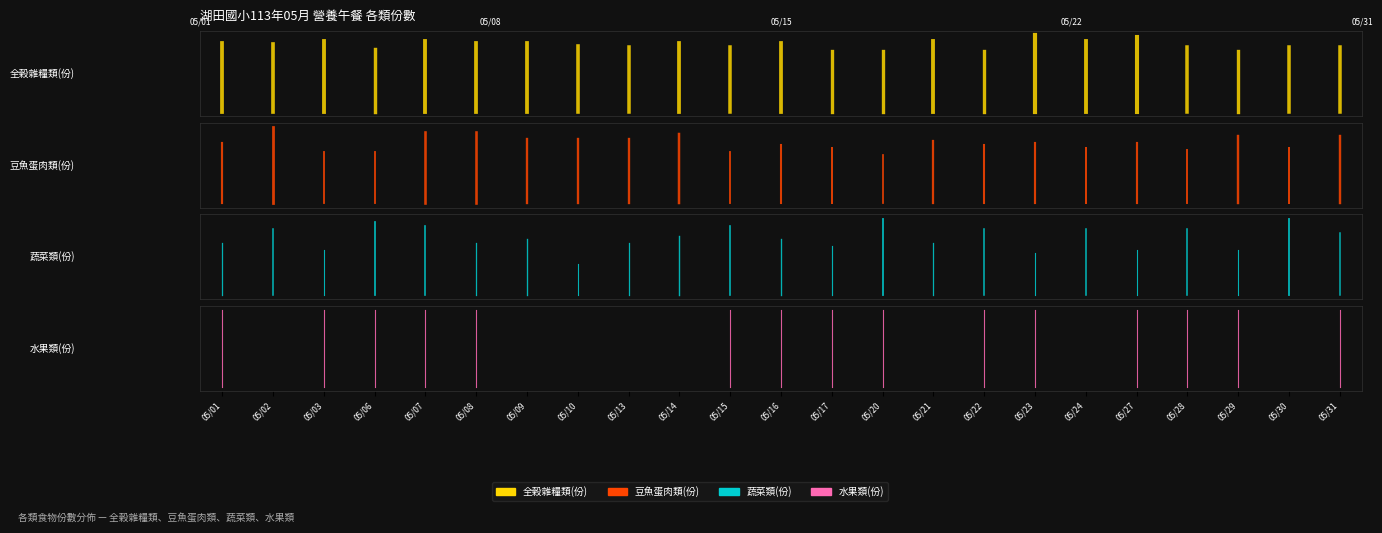

Is this an area chart (filled region under the line)?

No